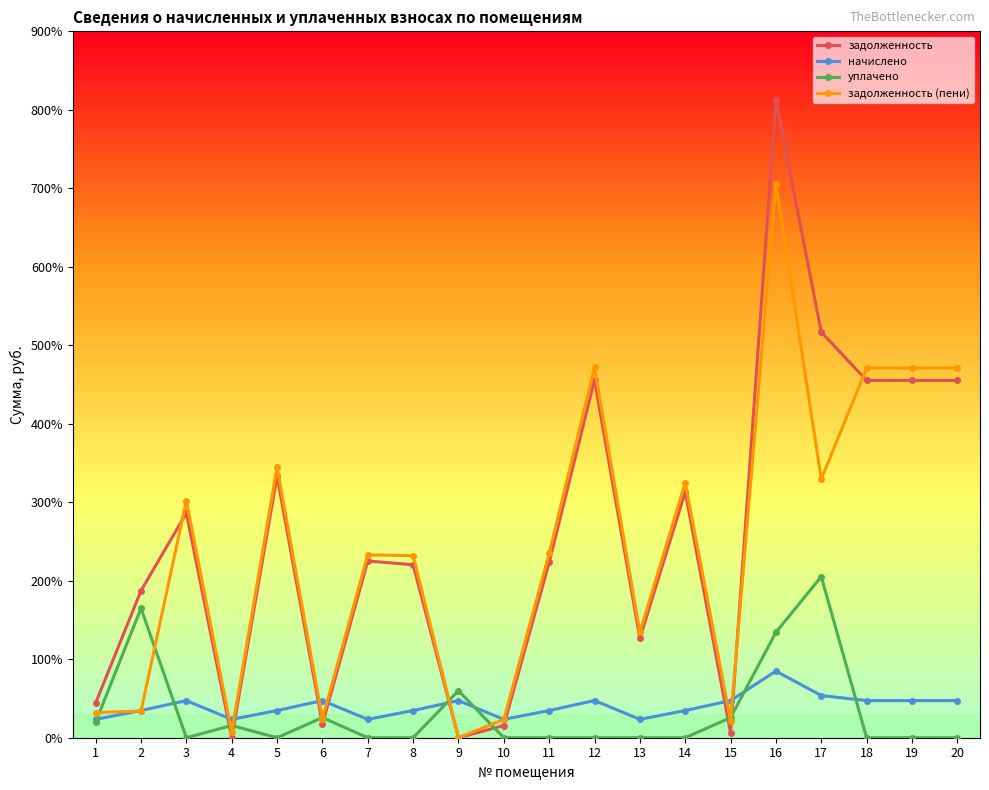

What are all the series names shown in the legend?

задолженность, начислено, уплачено, задолженность (пени)